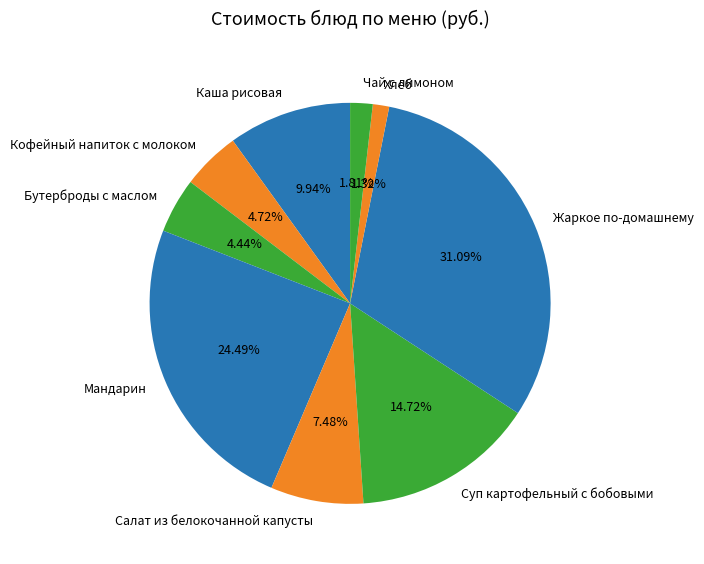

Combined, what portion of the pie is Хлеб and Каша рисовая?

11.3%